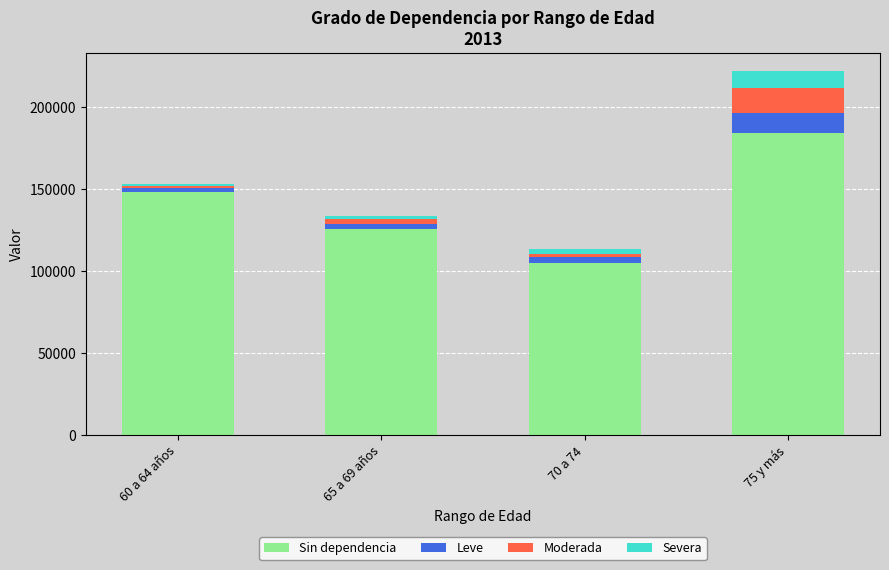

At which category is the sum across all series the highest?

75 y más